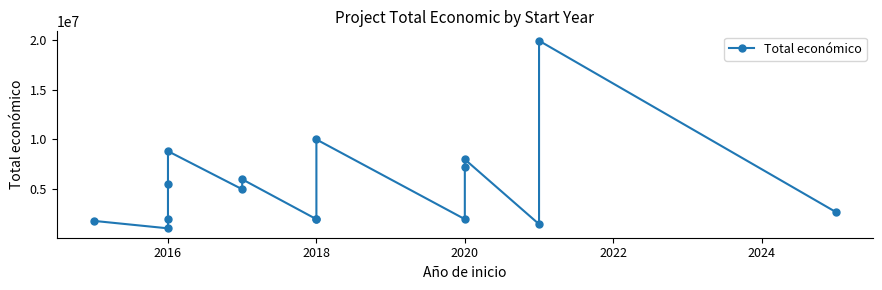

What is the difference between the values at 11 and 10?

5199850